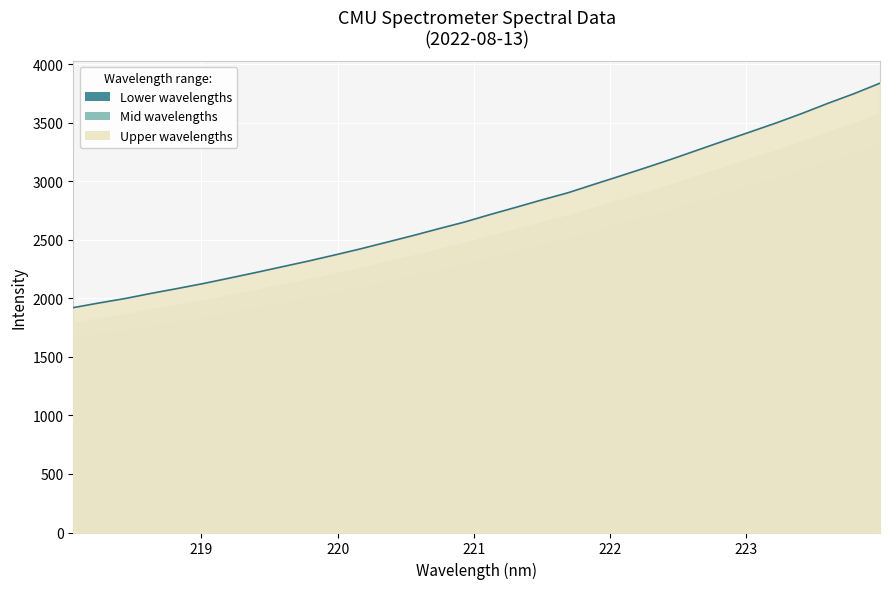

What position from the right is 221.6902?

13